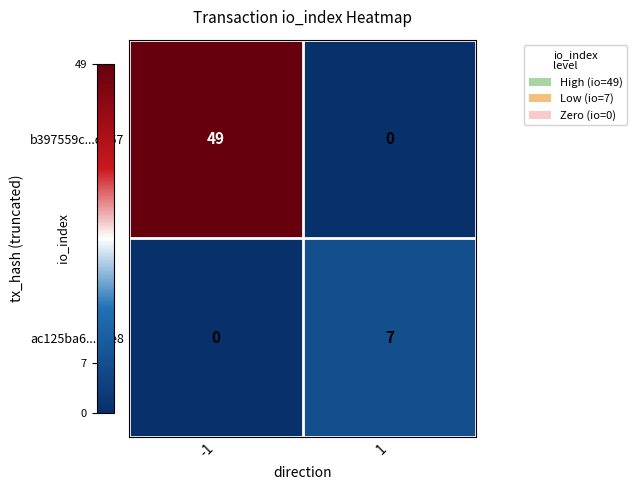

At how many categories does at least one series exceed 48?

1